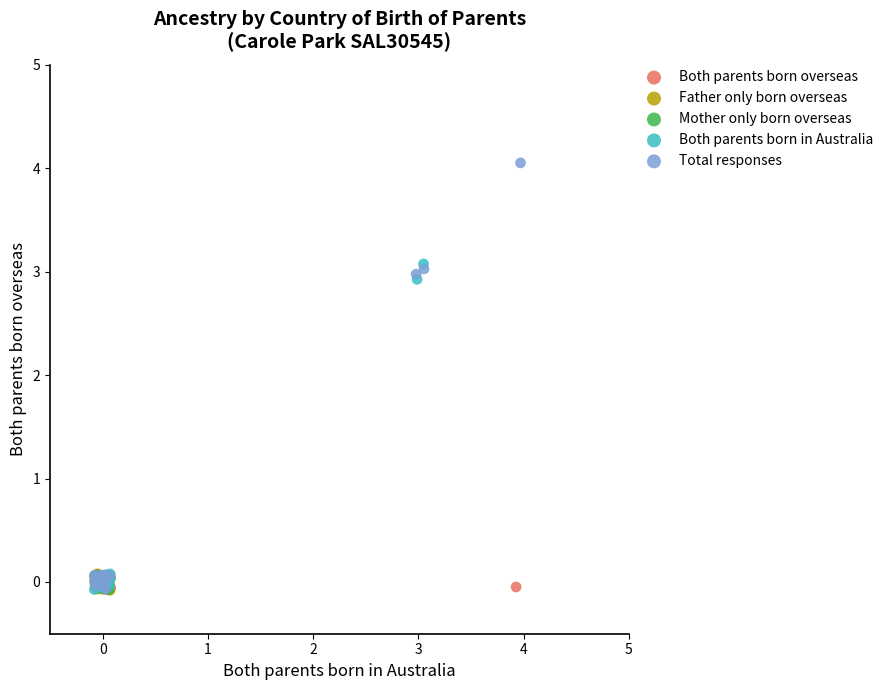

Which series contains the highest Y value?

Total responses